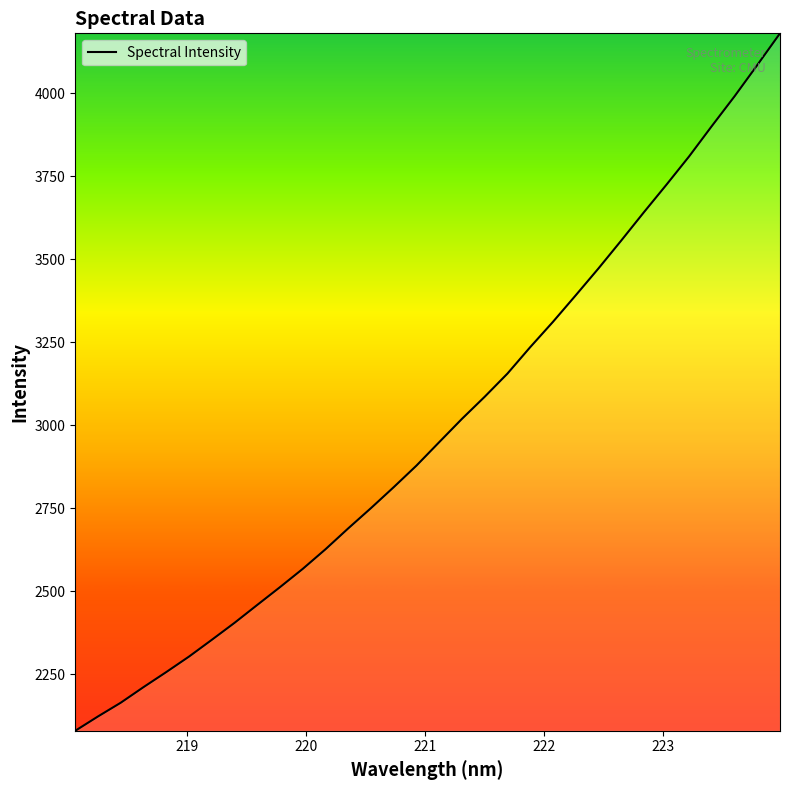

What is the difference between the second highest and minimum values?

2005.5